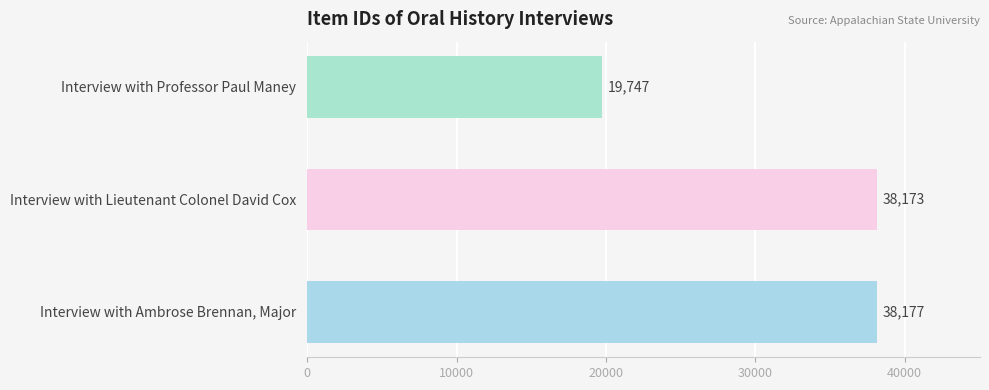

What is the difference between the second highest and minimum values?

18426